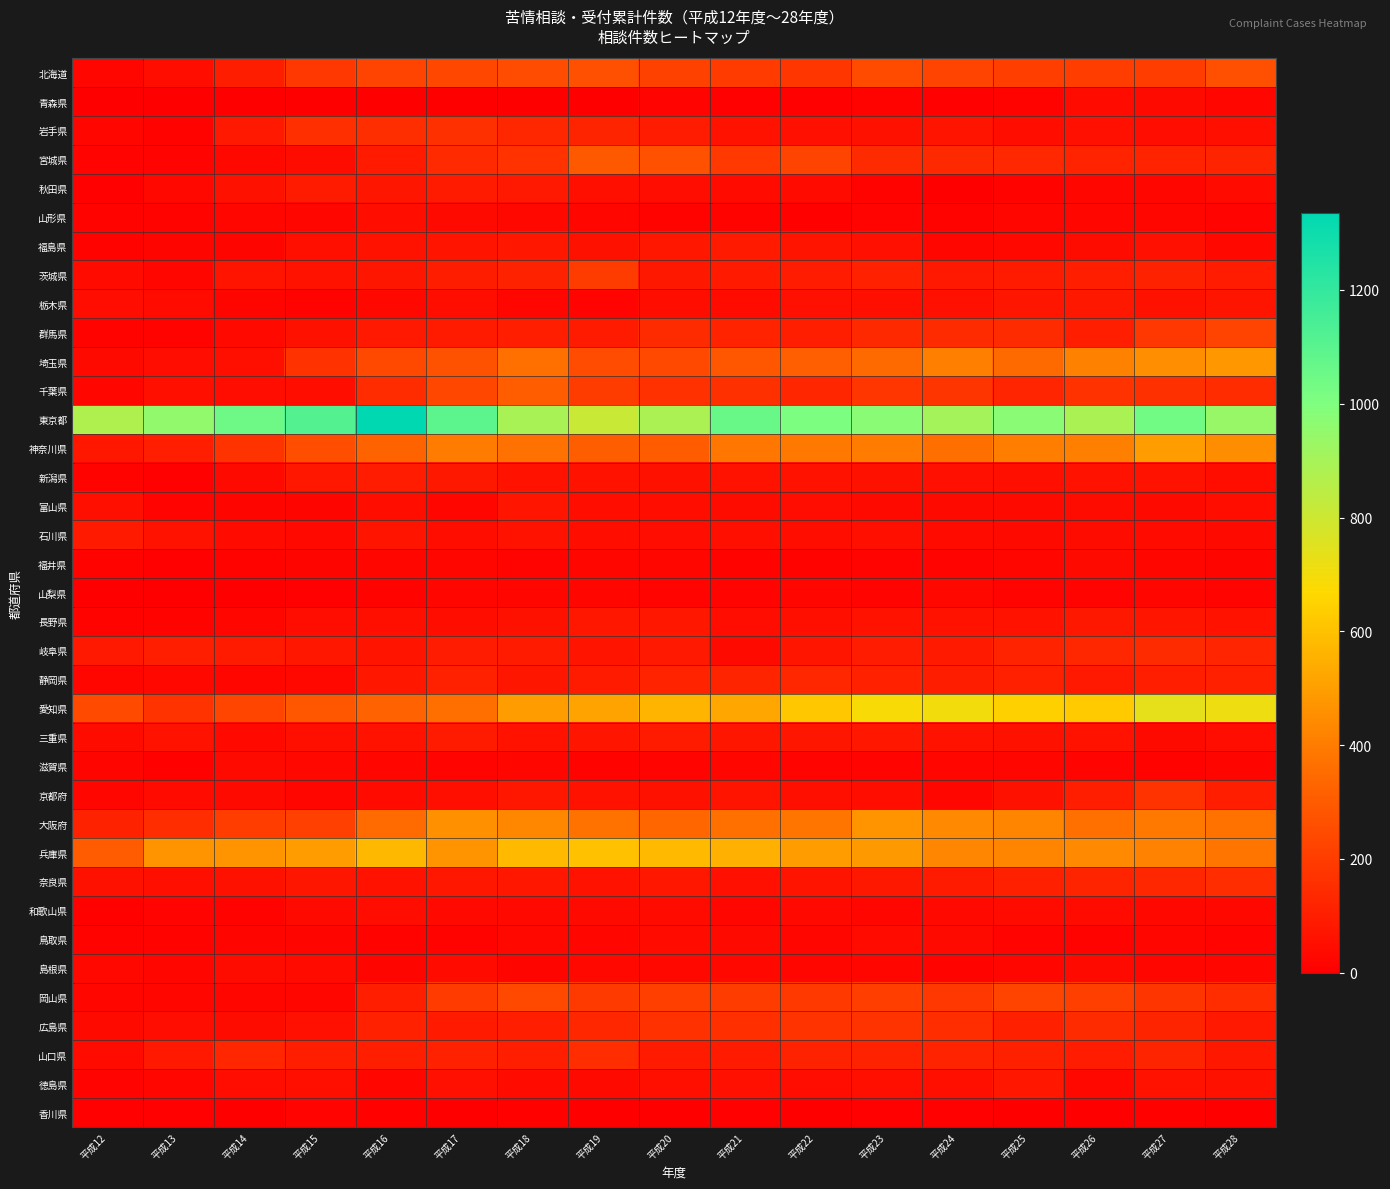

What is the difference between the highest and lowest values at 平成16?

1332